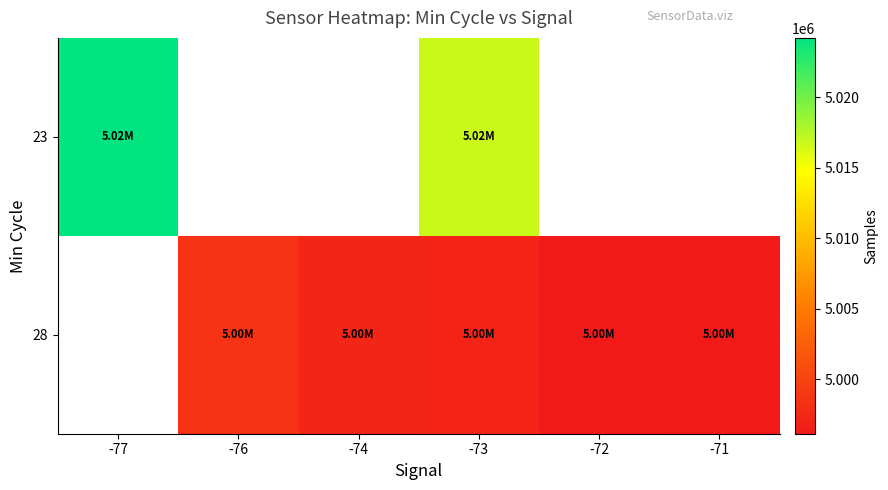

True or false: 23 has a value of 5024211.0 at -77.

True